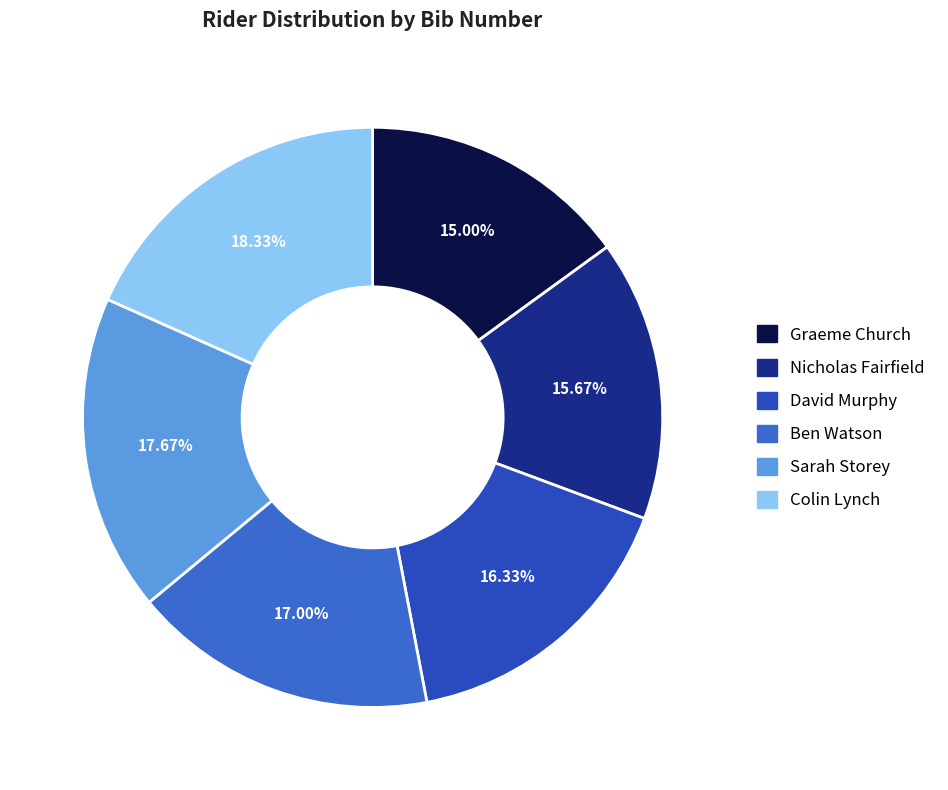

Is the sum of Graeme Church and David Murphy greater than half?

No